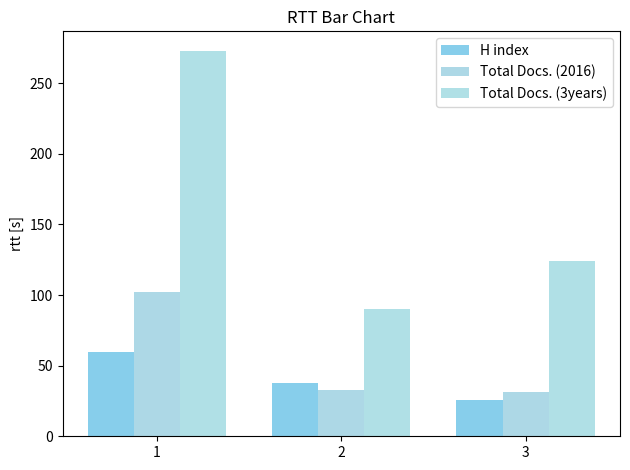

What is the value of the Total Docs. (3years) bar at the 1st from the left?

273